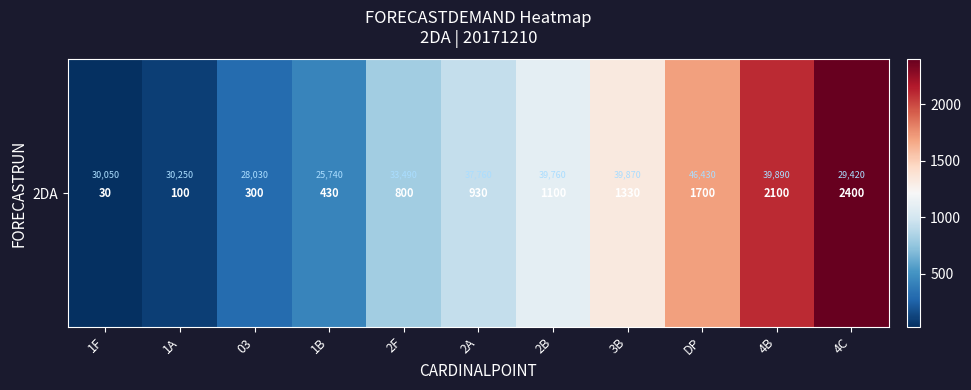

Which has a higher value, DP or 4C?

4C